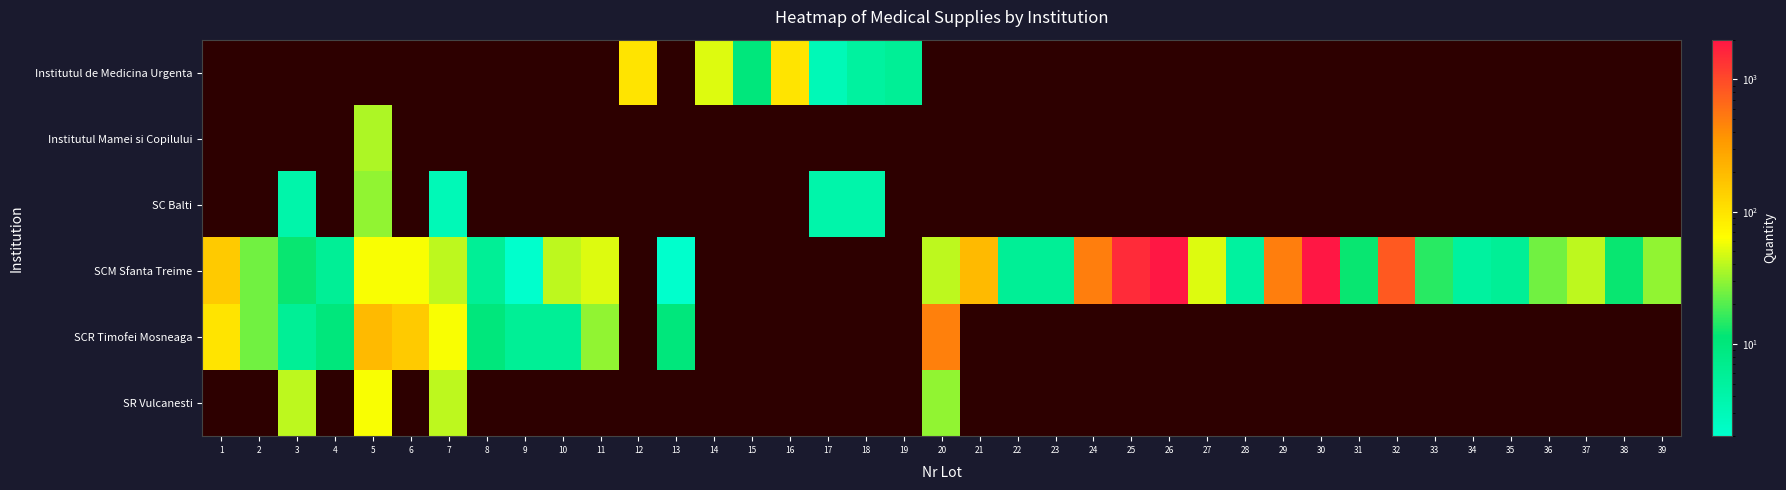

Where is SCR Timofei Mosneaga nearest to the value 243?

5